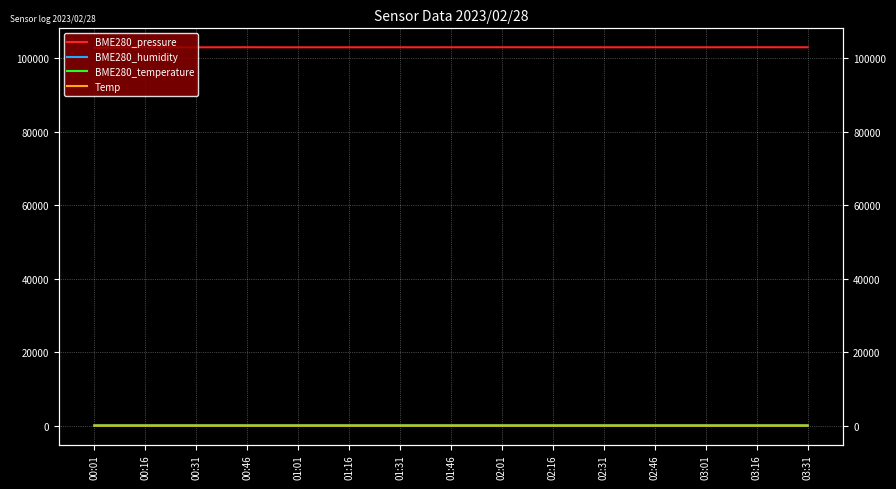

Where is the first local minimum for BME280_pressure?

01:01